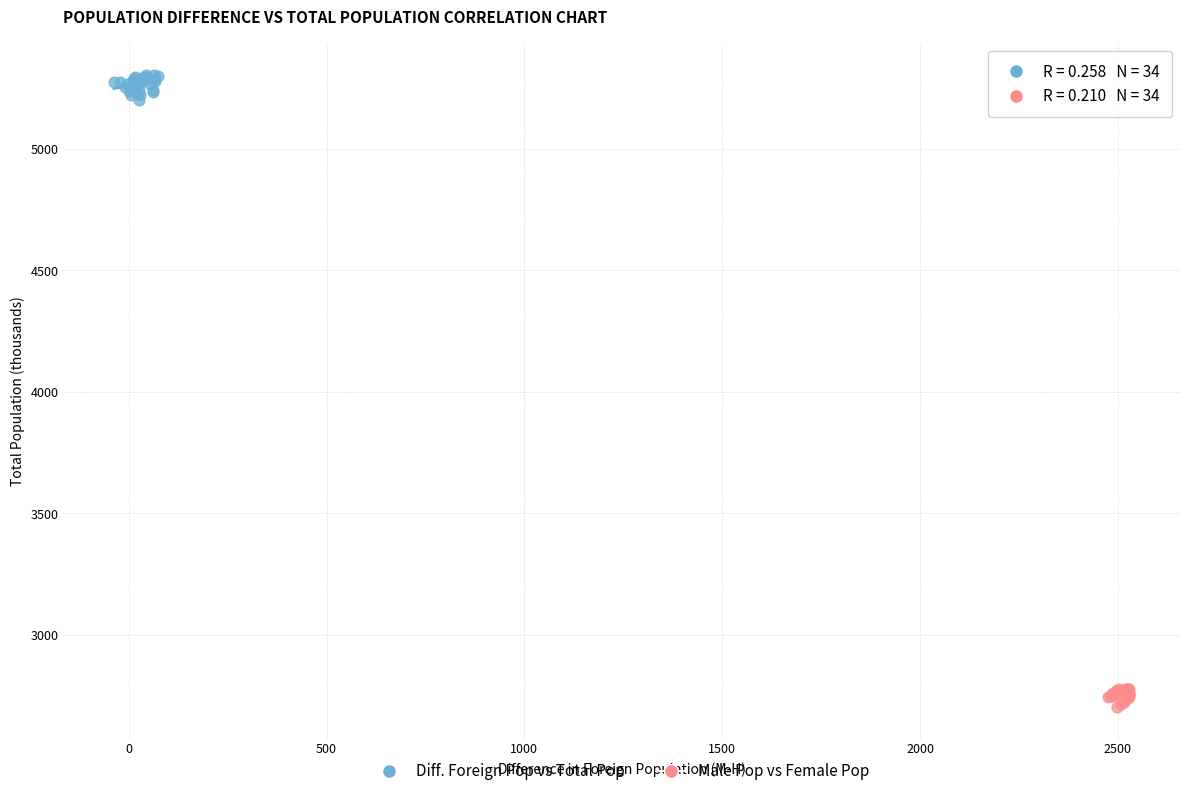

What are all the series names shown in the legend?

Diff. Foreign Pop vs Total Pop, Male Pop vs Female Pop